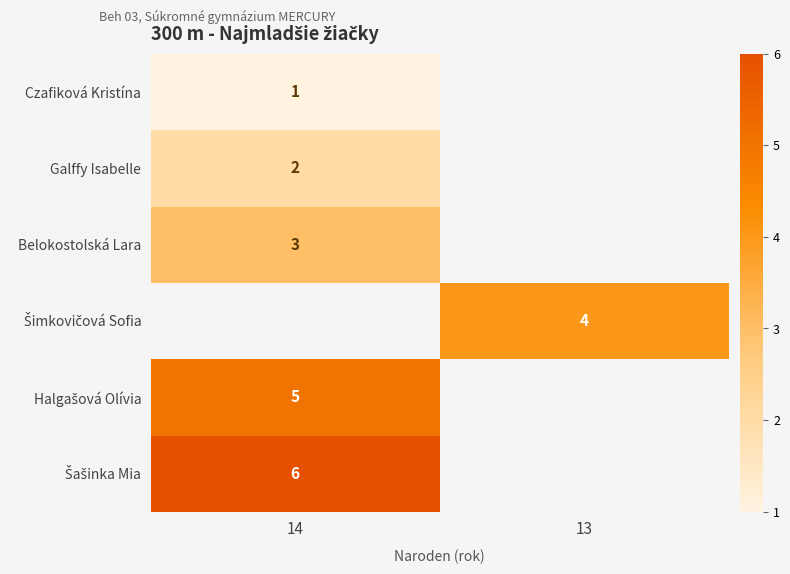

At how many categories does at least one series exceed 5?

1